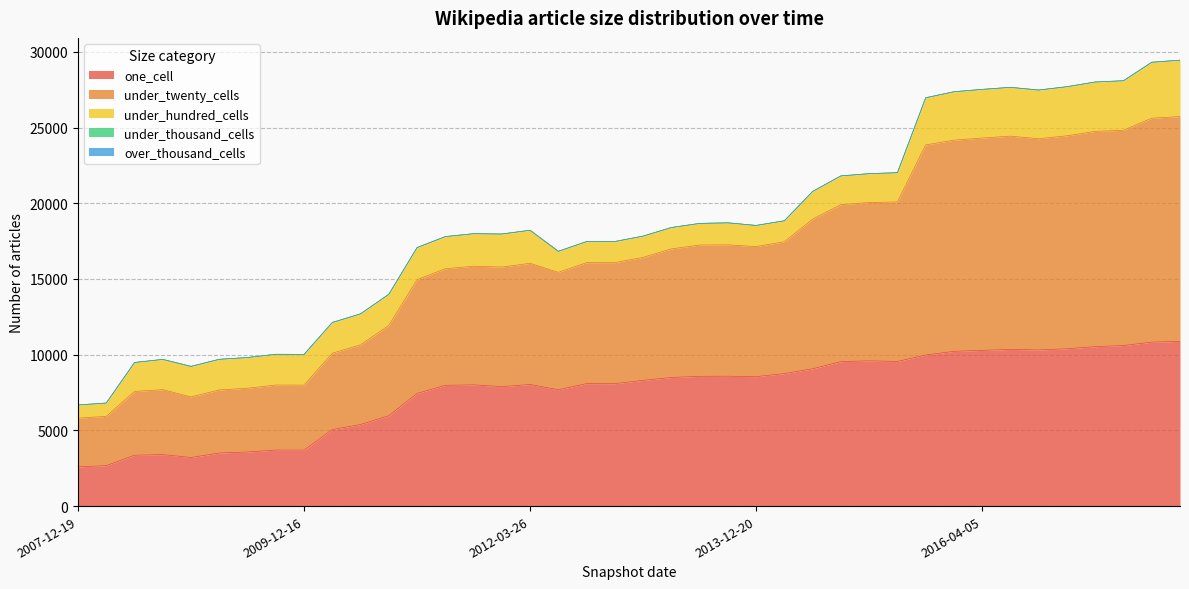

What is the difference between the maximum and minimum values in the under_hundred_cells series?

2845